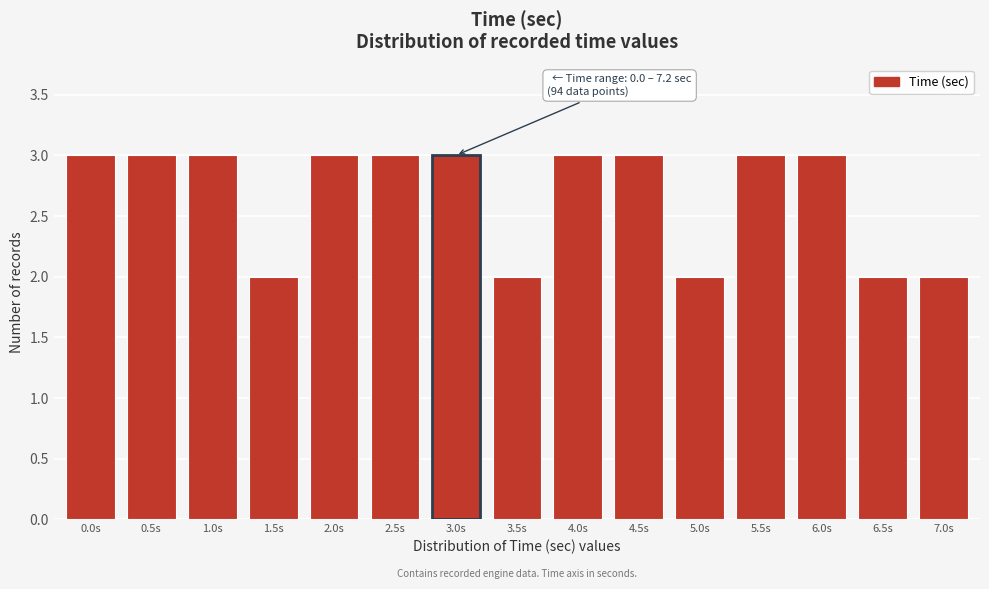

Reading left to right, what are all the values shown in this chart?

3	3	3	2	3	3	3	2	3	3	2	3	3	2	2